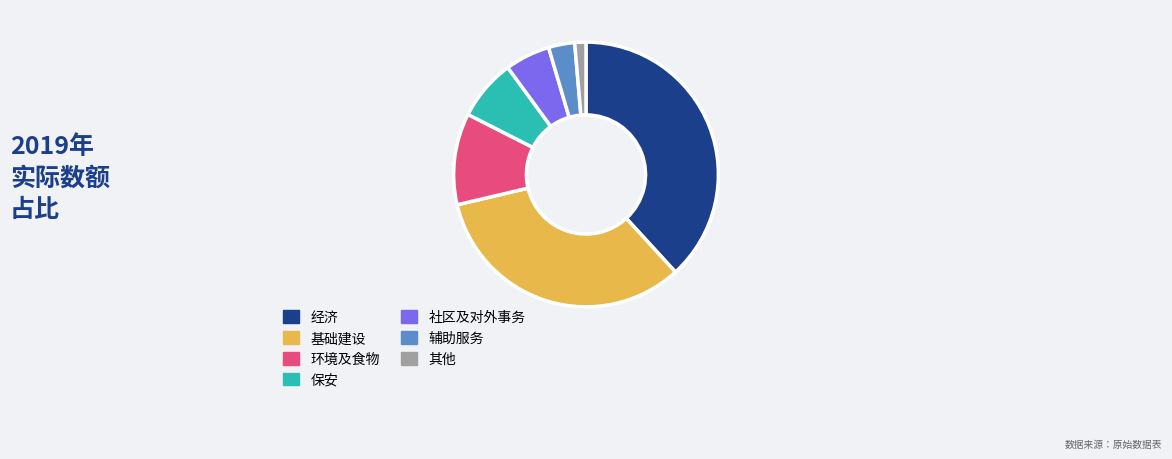

Is the sum of 辅助服务 and 社区及对外事务 greater than half?

No